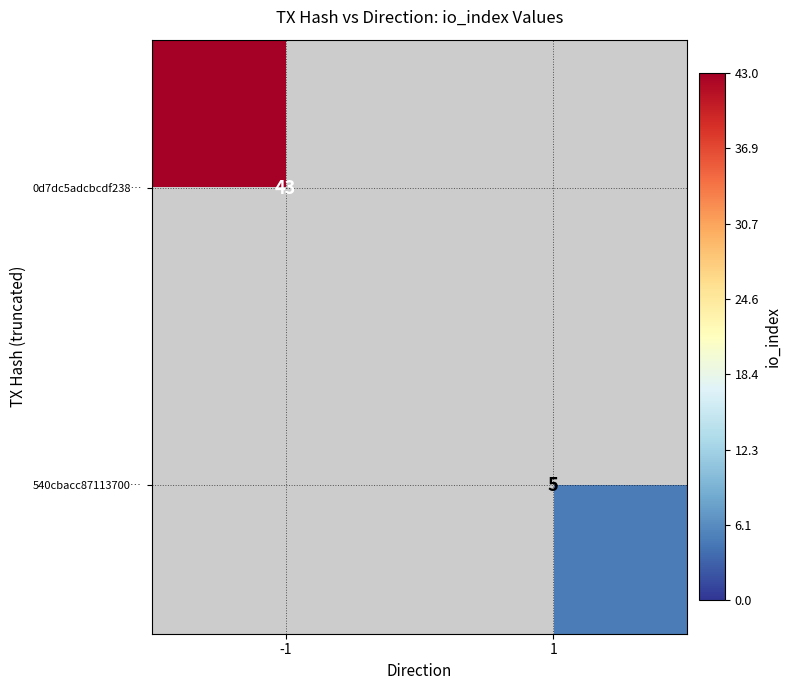

How many data points does each series have?

2